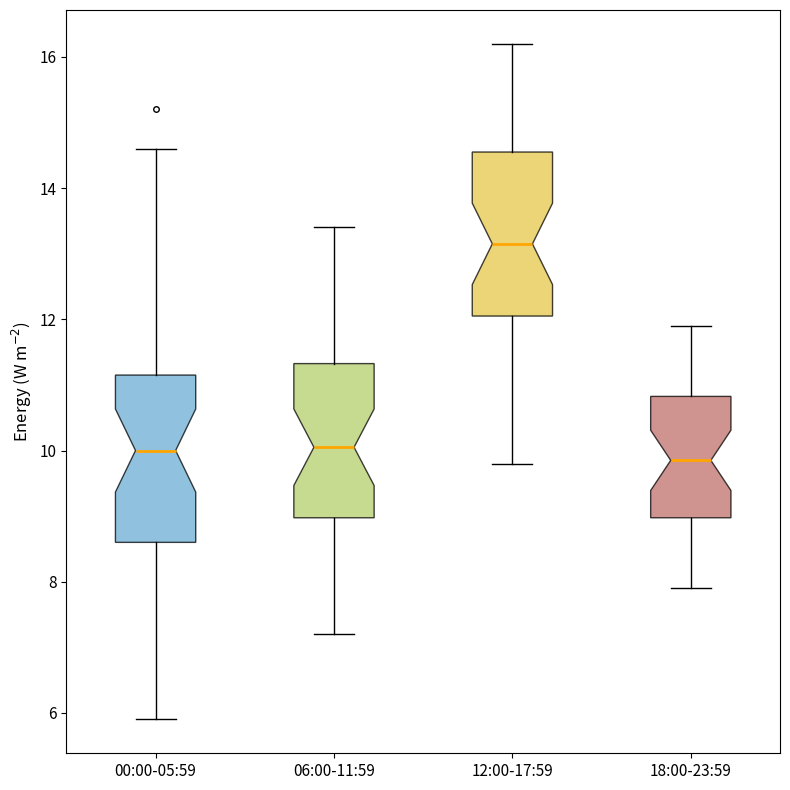

Reading left to right, read every box against the y-axis: the position of its median line, the range the box covers, and the ends of its whiskers. The values are not printed on the chart, so give them approximately, as read against the axis.

00:00-05:59: median 10.0, box 8.6 to 11.2, whiskers 6.0 to 14.6
06:00-11:59: median 10.0, box 9.0 to 11.4, whiskers 7.2 to 13.4
12:00-17:59: median 13.2, box 12.0 to 14.6, whiskers 9.8 to 16.2
18:00-23:59: median 9.8, box 9.0 to 10.8, whiskers 8.0 to 12.0